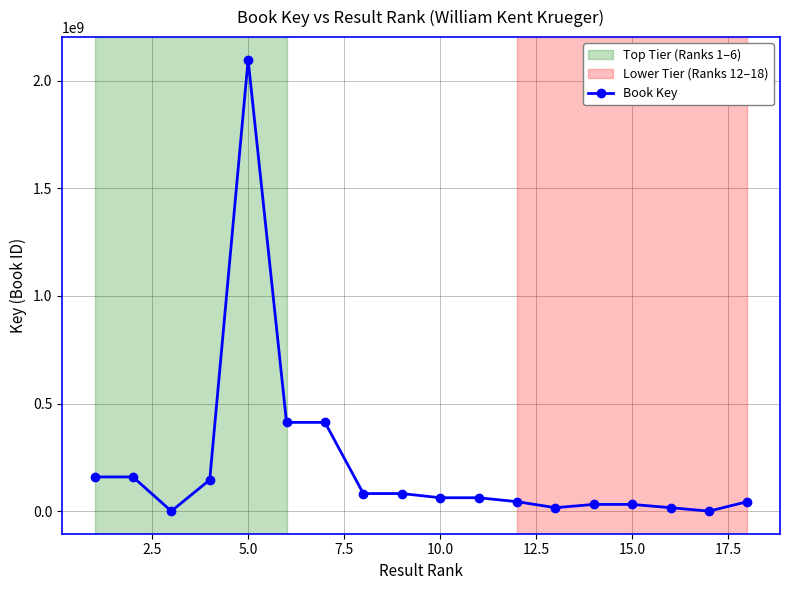

What is the maximum value shown in the chart?

2096890542